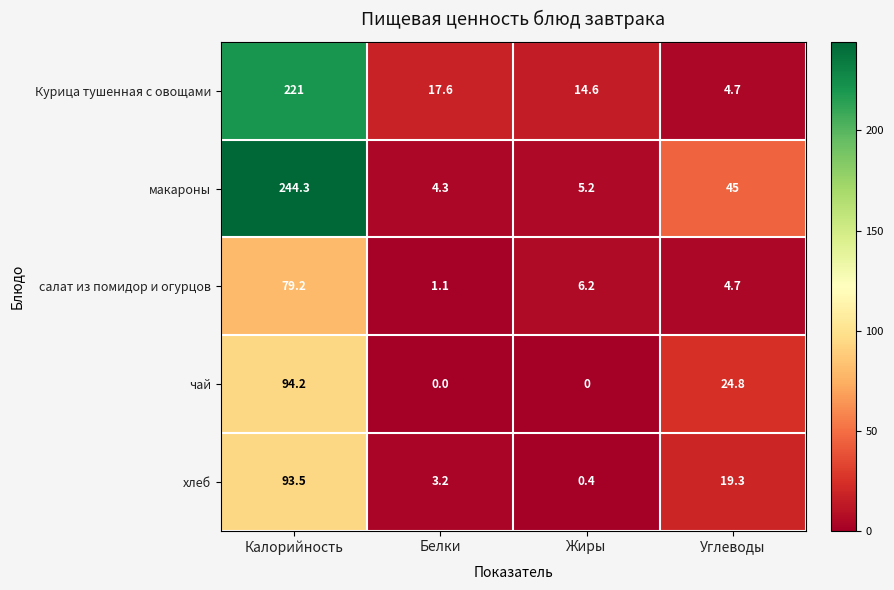

What is the maximum value shown in the chart?

244.3